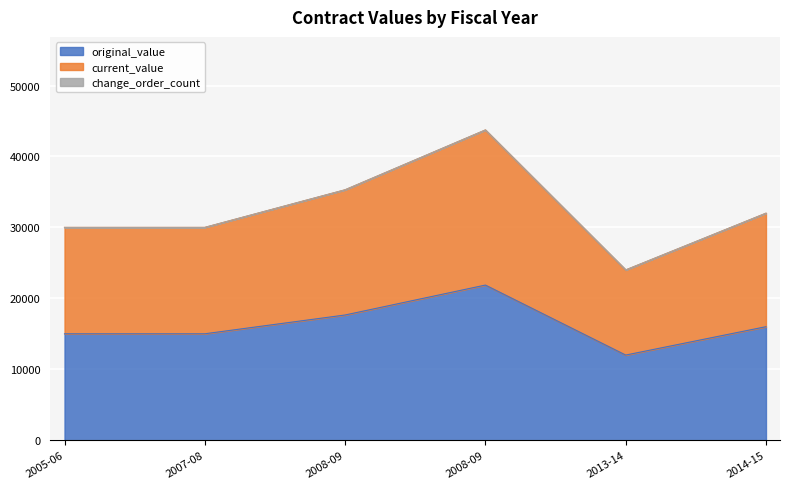

What is the difference between the highest and lowest values at 2014-15?

16000